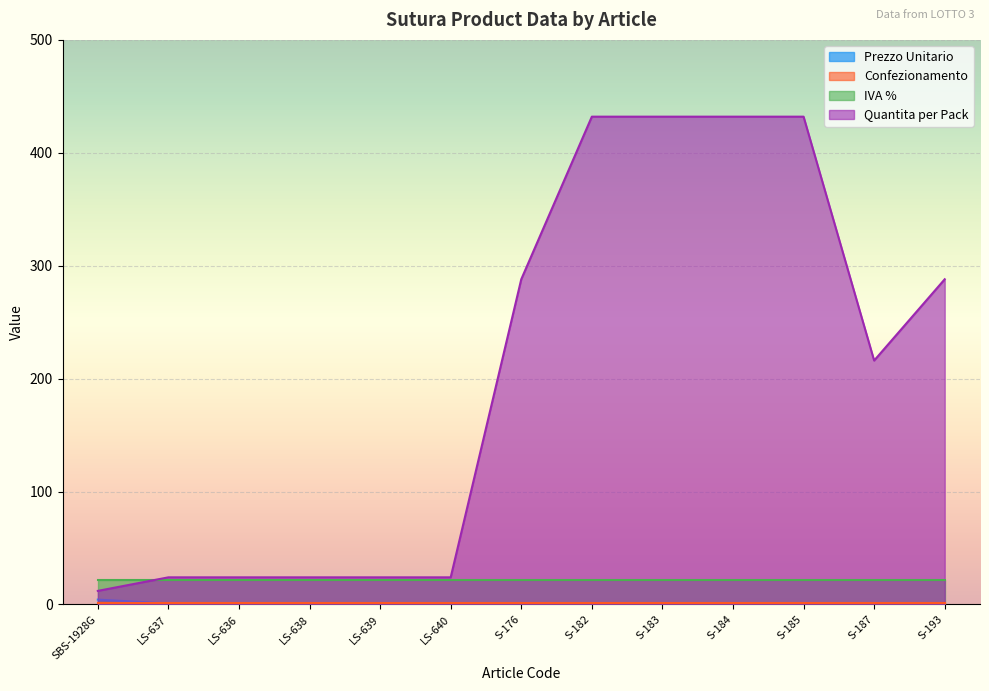

How many lines are shown in the chart?

4